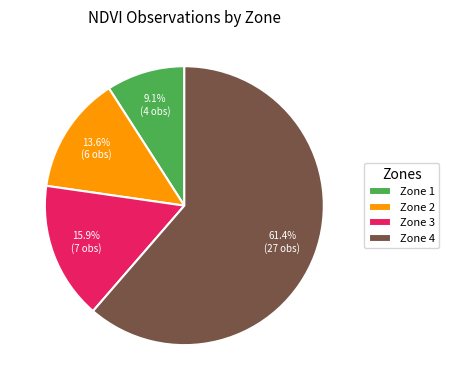

What percentage do Zone 4 and Zone 1 together represent?

70.5%